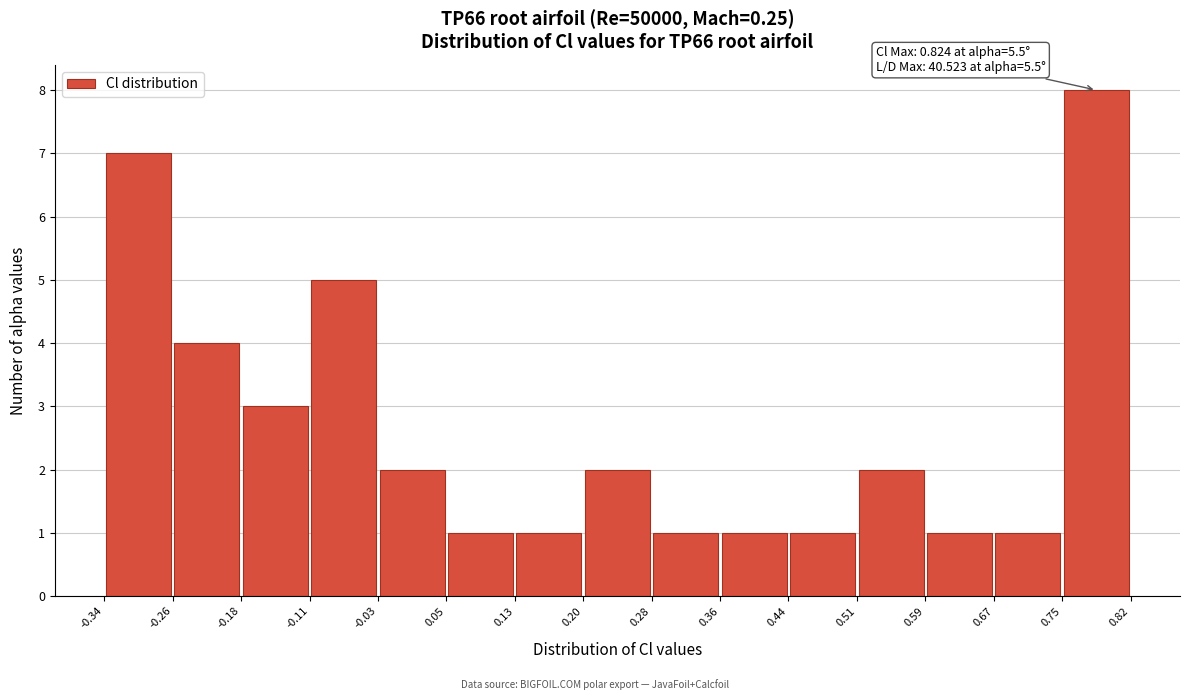

Which range on the x-axis has the tallest bar?

0.75 to 0.82